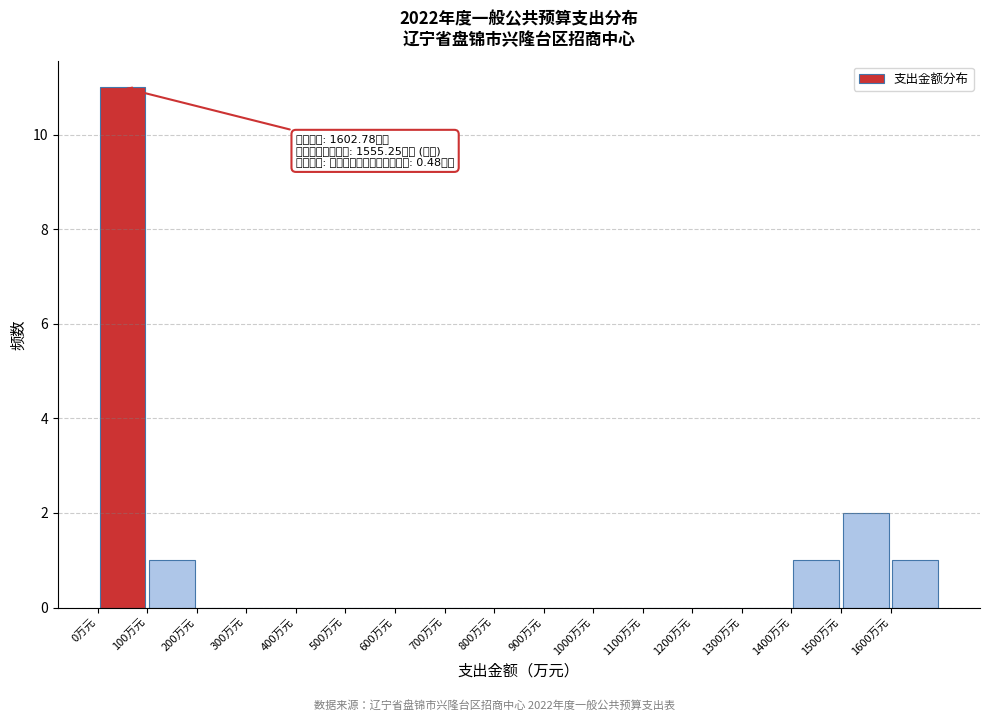

Over which range of the x-axis is the bar tallest?

0 to 100